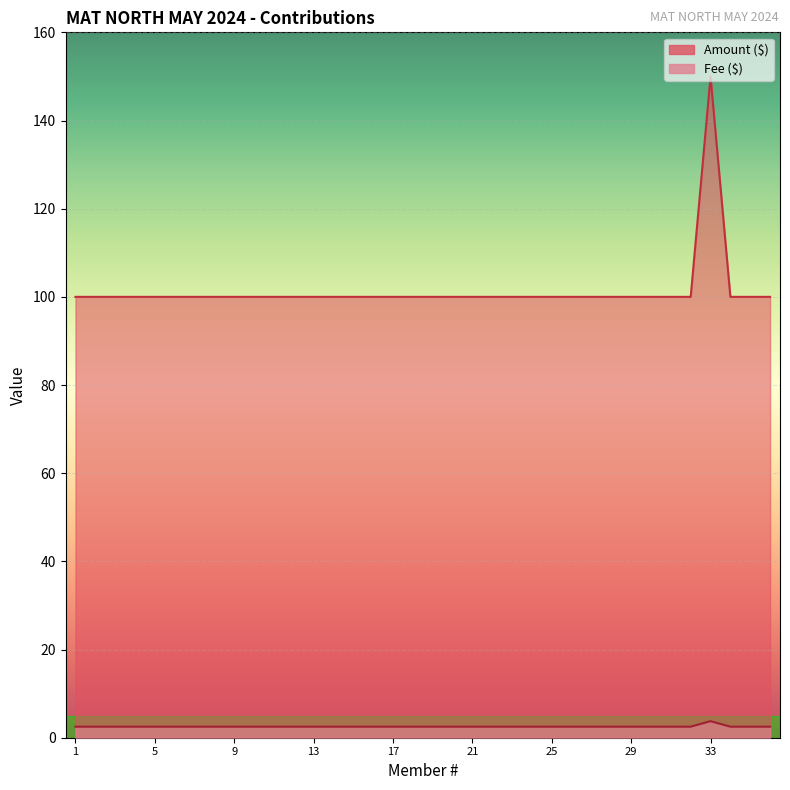

Which category has the highest value in the Amount ($) series?

33